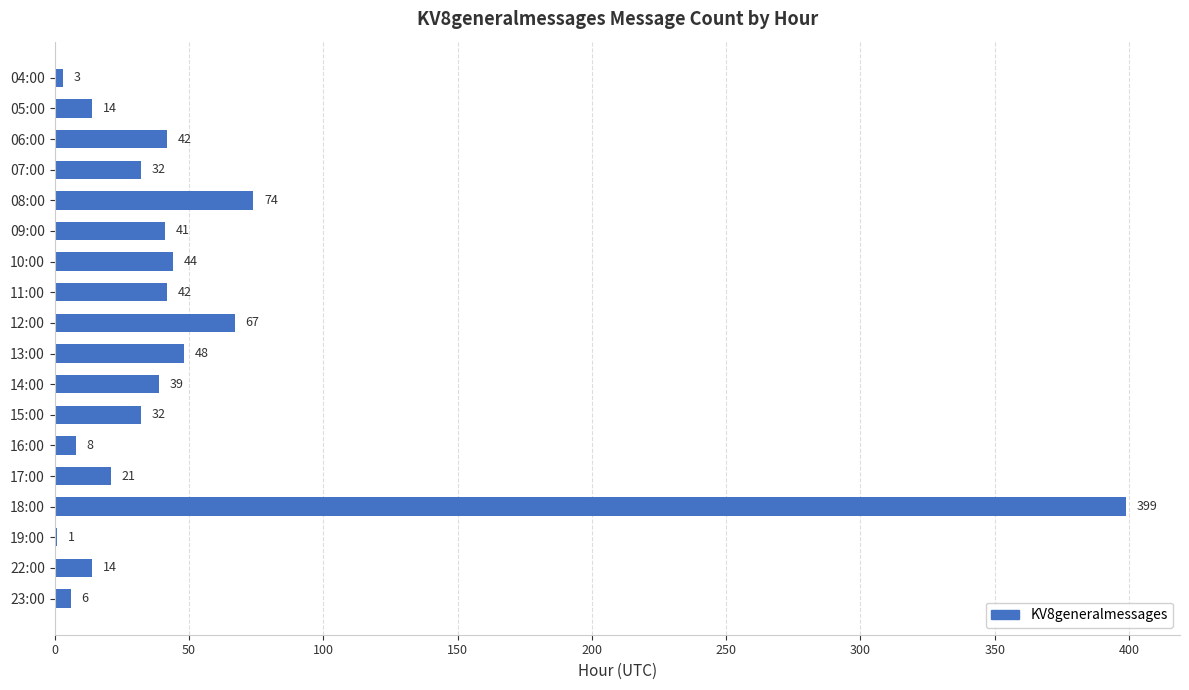

At which label is the value closest to 200?

08:00